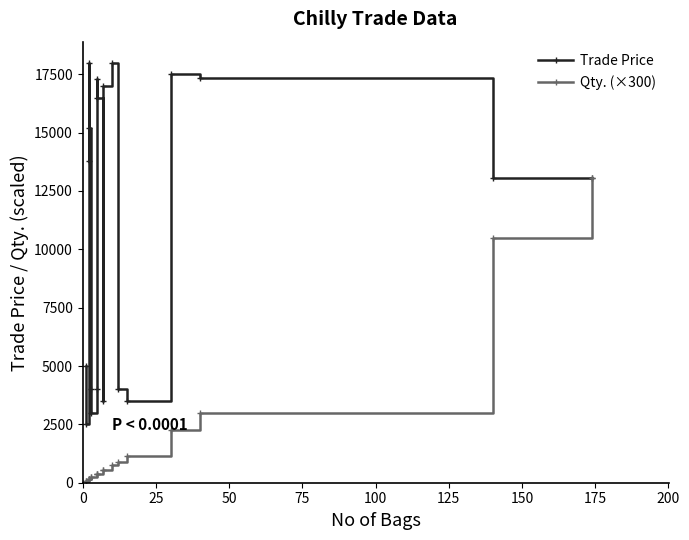

How many lines are shown in the chart?

2